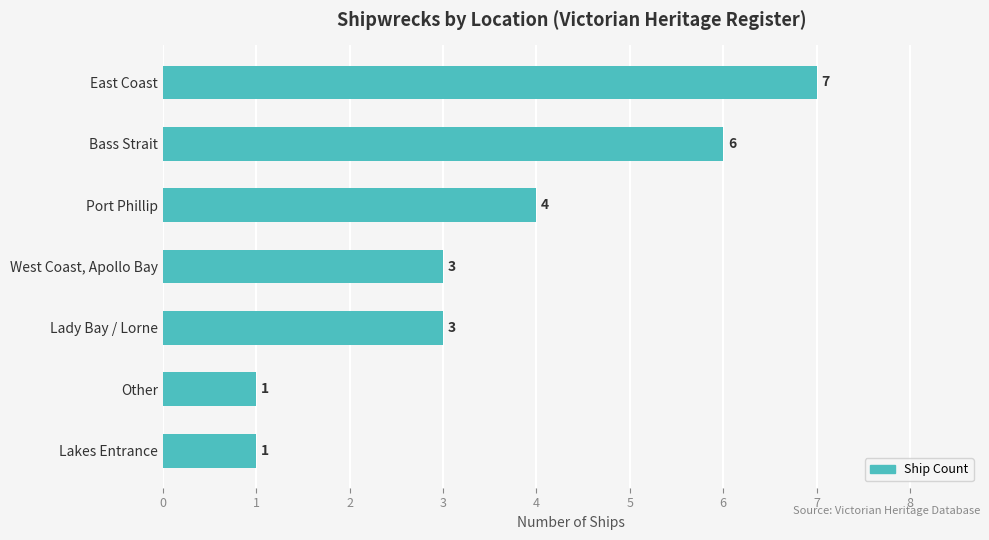

How many bars are there in total?

7